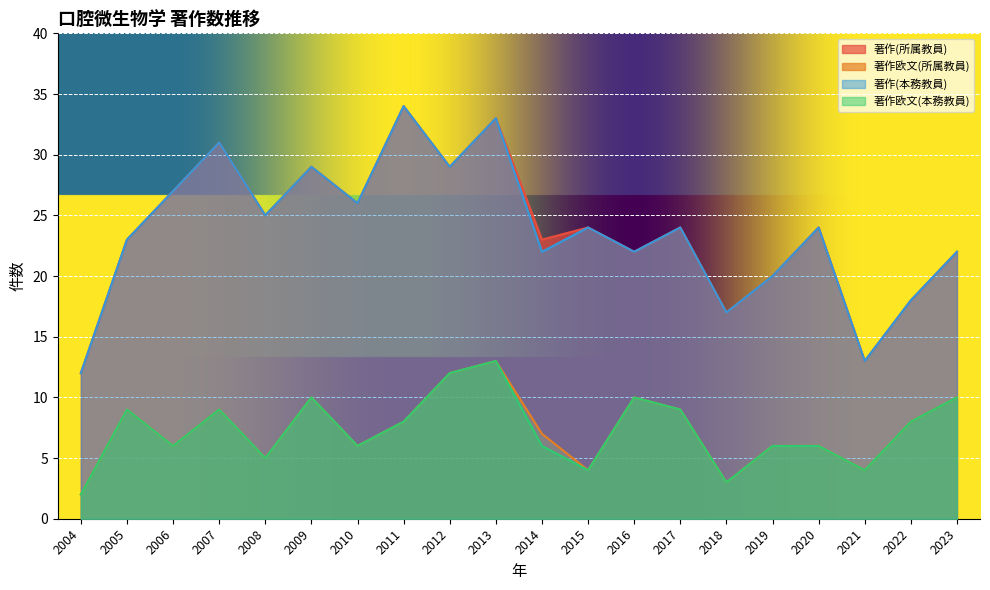

Reading right to left, transcribe all the data shown in this chart.

著作(所属教員): 2023=22	2022=18	2021=13	2020=24	2019=20	2018=17	2017=24	2016=22	2015=24	2014=23	2013=33	2012=29	2011=34	2010=26	2009=29	2008=25	2007=31	2006=27	2005=23	2004=12
著作欧文(所属教員): 2023=10	2022=8	2021=4	2020=6	2019=6	2018=3	2017=9	2016=10	2015=4	2014=7	2013=13	2012=12	2011=8	2010=6	2009=10	2008=5	2007=9	2006=6	2005=9	2004=2
著作(本務教員): 2023=22	2022=18	2021=13	2020=24	2019=20	2018=17	2017=24	2016=22	2015=24	2014=22	2013=33	2012=29	2011=34	2010=26	2009=29	2008=25	2007=31	2006=27	2005=23	2004=12
著作欧文(本務教員): 2023=10	2022=8	2021=4	2020=6	2019=6	2018=3	2017=9	2016=10	2015=4	2014=6	2013=13	2012=12	2011=8	2010=6	2009=10	2008=5	2007=9	2006=6	2005=9	2004=2